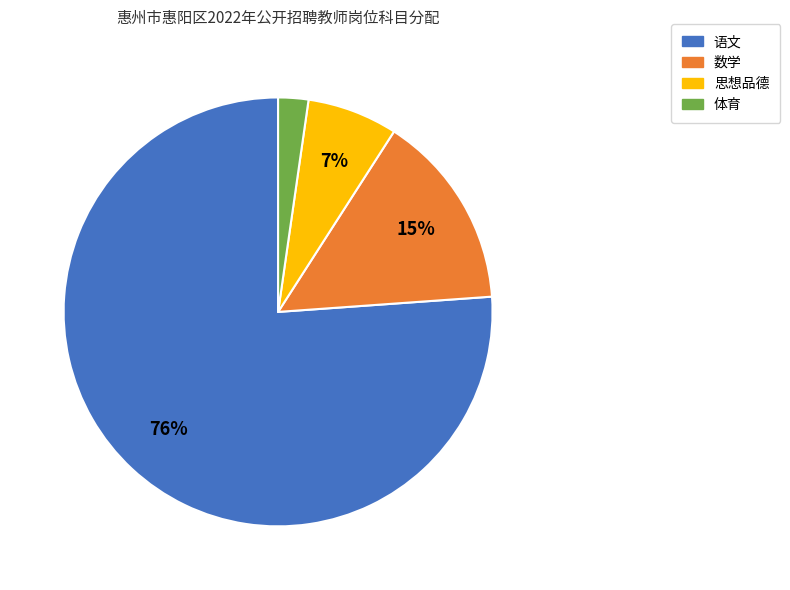

True or false: 体育 accounts for 16% of the total.

False